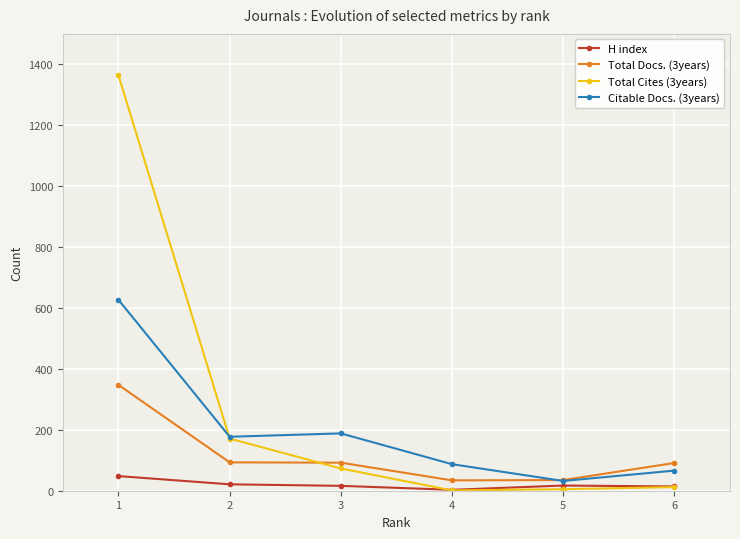

Is it true that Total Docs. (3years) equals 91 at 6?

True